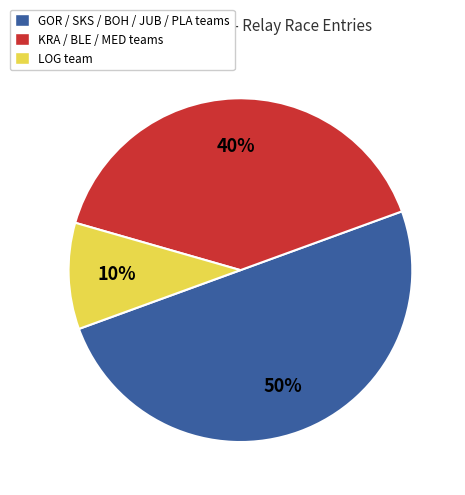

Combined, do GOR / SKS / BOH / JUB / PLA teams and KRA / BLE / MED teams account for over 50%?

Yes